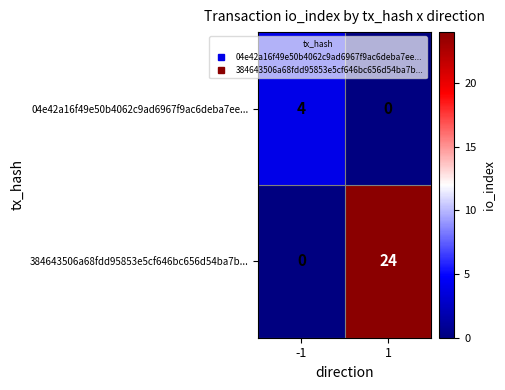

What is the approximate value of 04e42a16f49e50b4062c9ad6967f9ac6deba7ee... at -1?

4